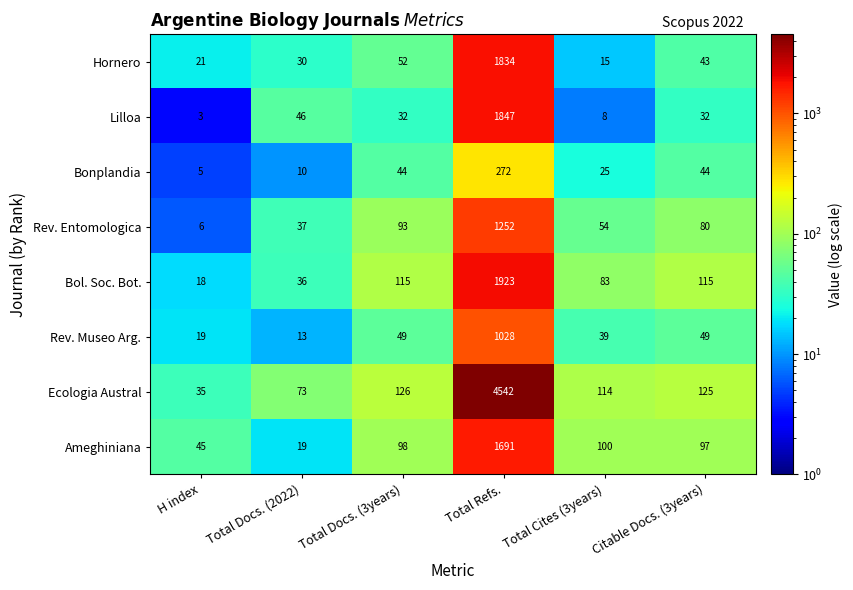

What is the difference between the Lilloa values at Total Docs. (2022) and H index?

43